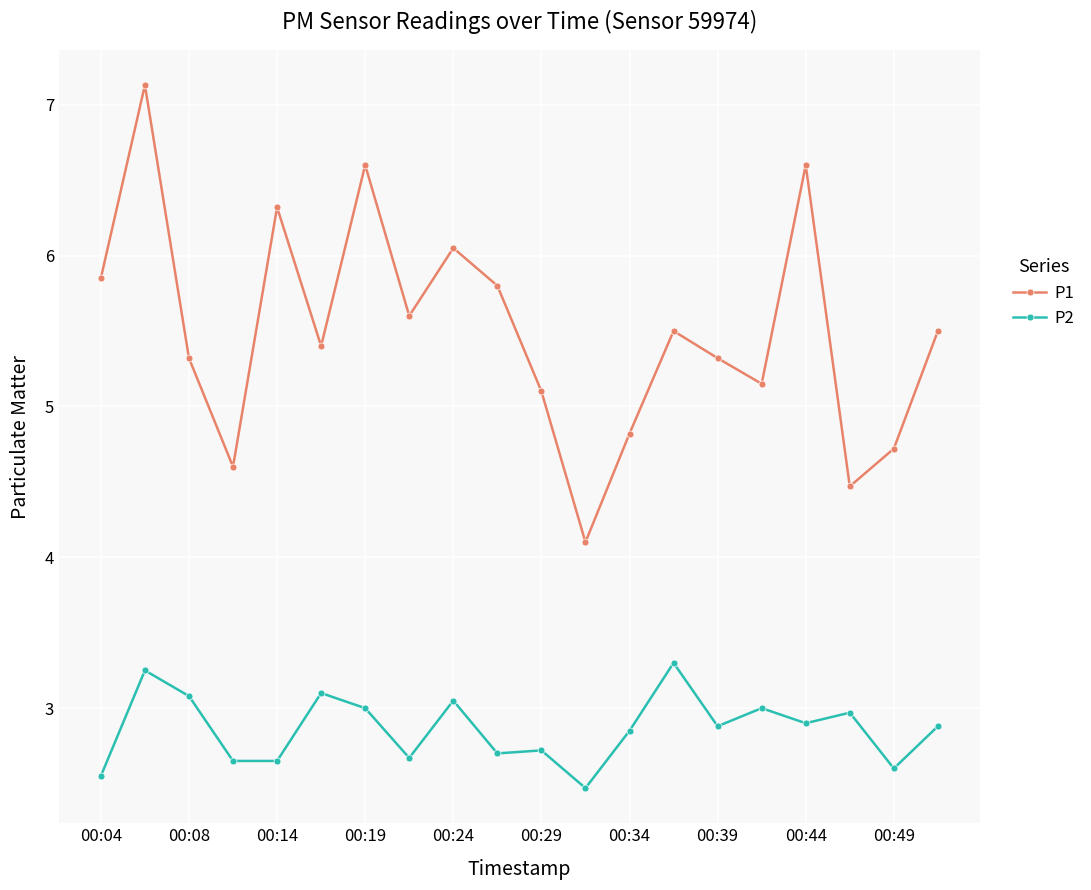

True or false: P2 and P1 intersect in this chart.

False